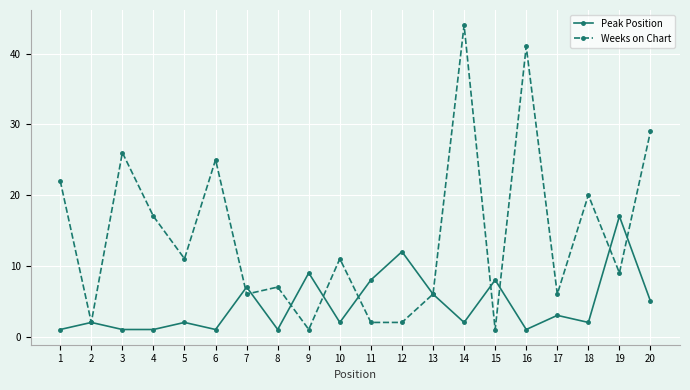

At 3, list the series in order from largest to smallest.

Weeks on Chart, Peak Position